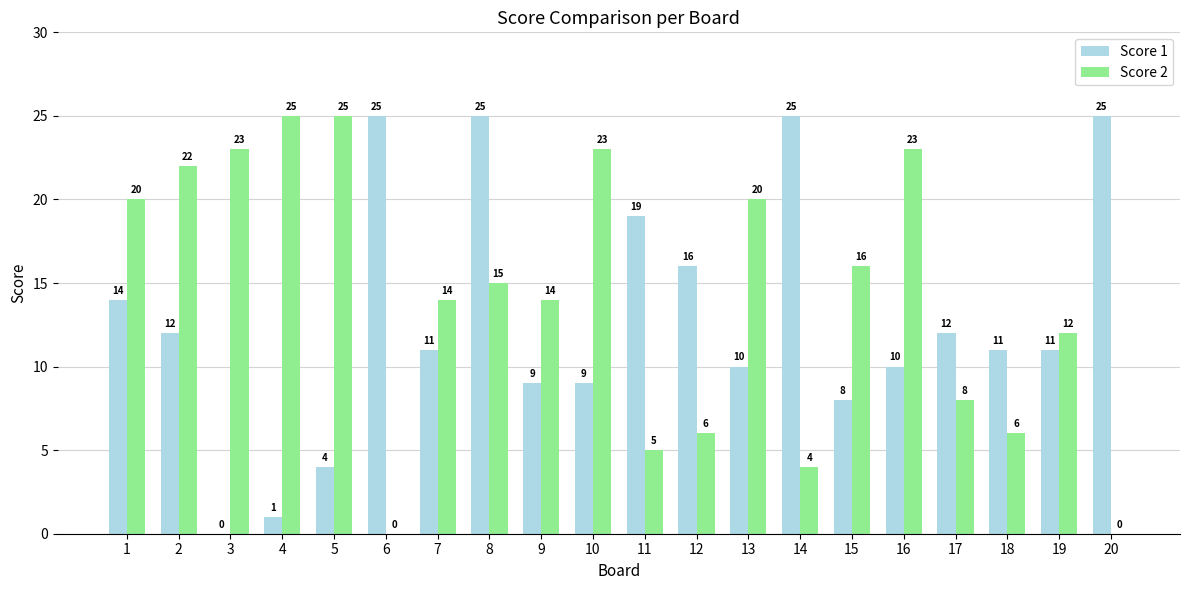

Between 6 and 12, which series saw the biggest shift?

Score 1